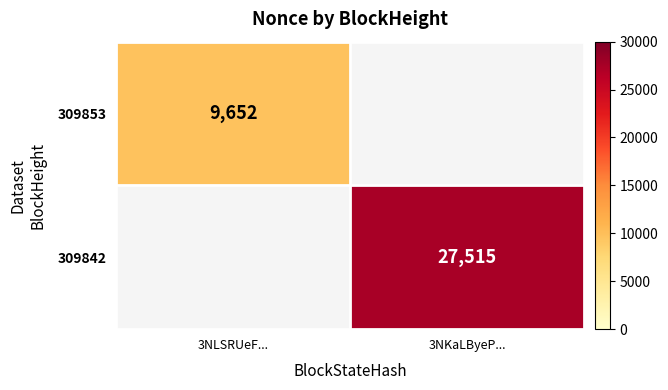

True or false: 309853 has a value of 9652 at 3NLSRUeF....

True